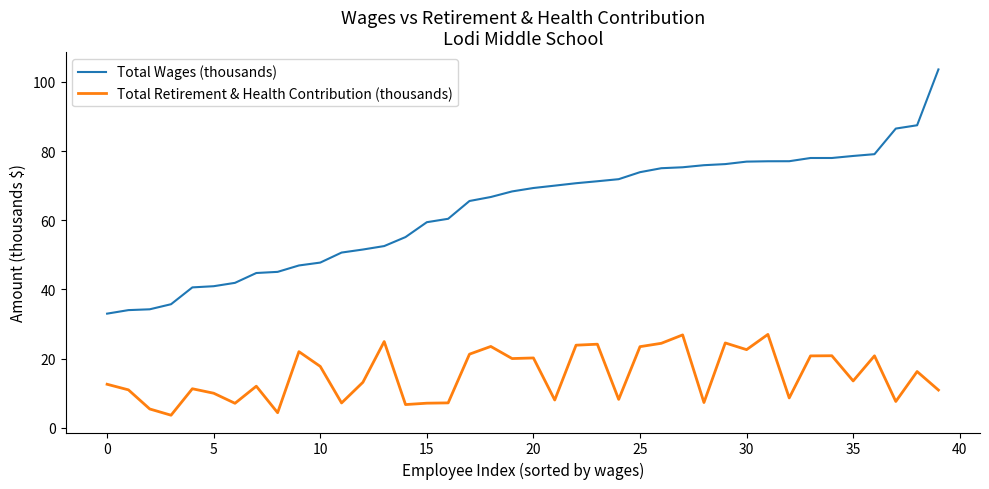

True or false: Total Retirement & Health Contribution (thousands) has more than 0 interior local peaks.

True